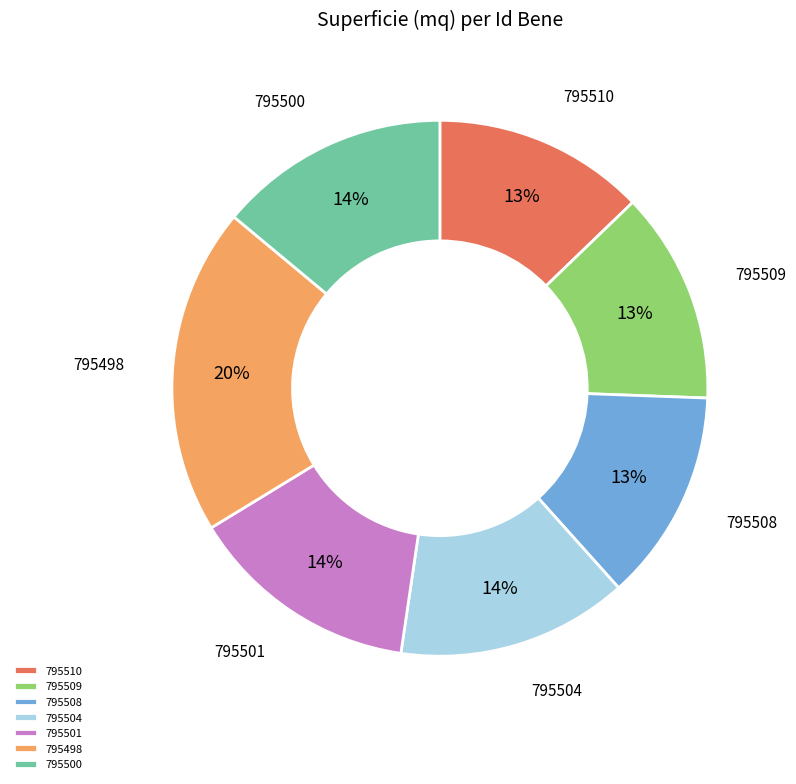

Is there a majority slice in this chart?

No